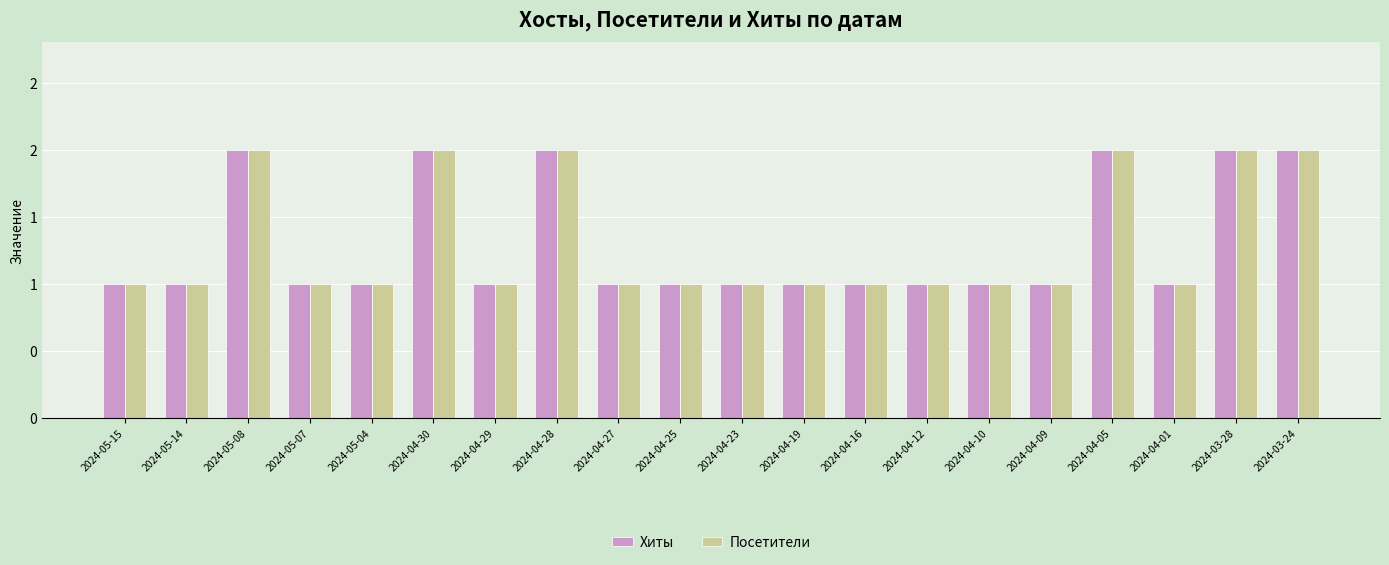

Which category has the highest value in the Посетители series?

2024-05-08